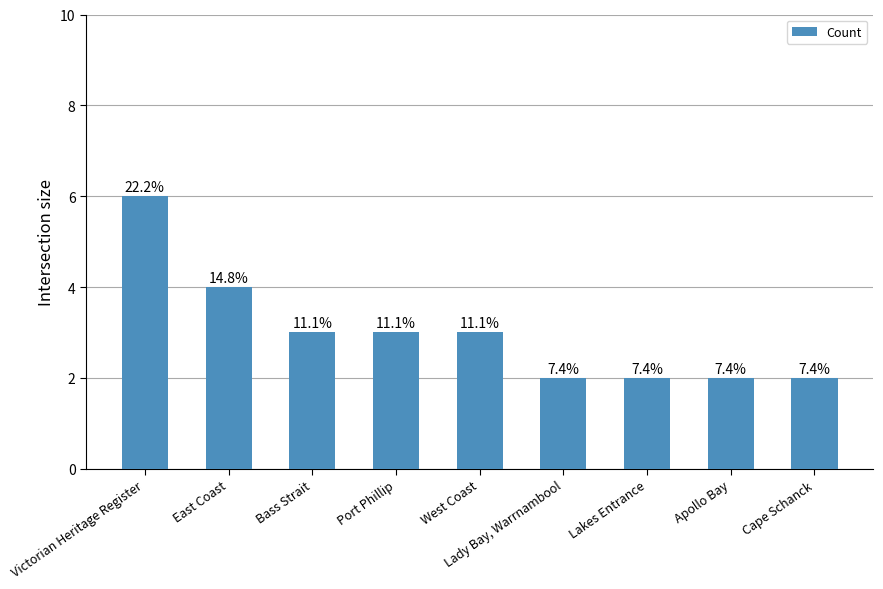

At which category does the chart reach its minimum across all series?

Lady Bay, Warrnambool